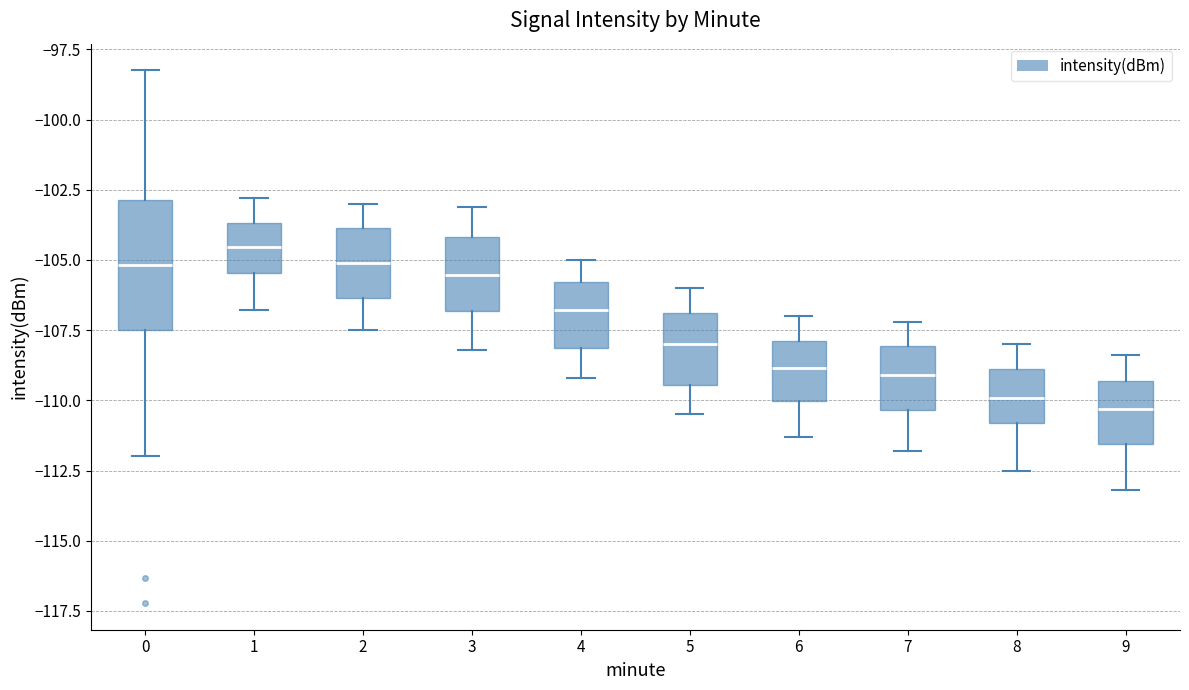

Which box has the highest median line?

1